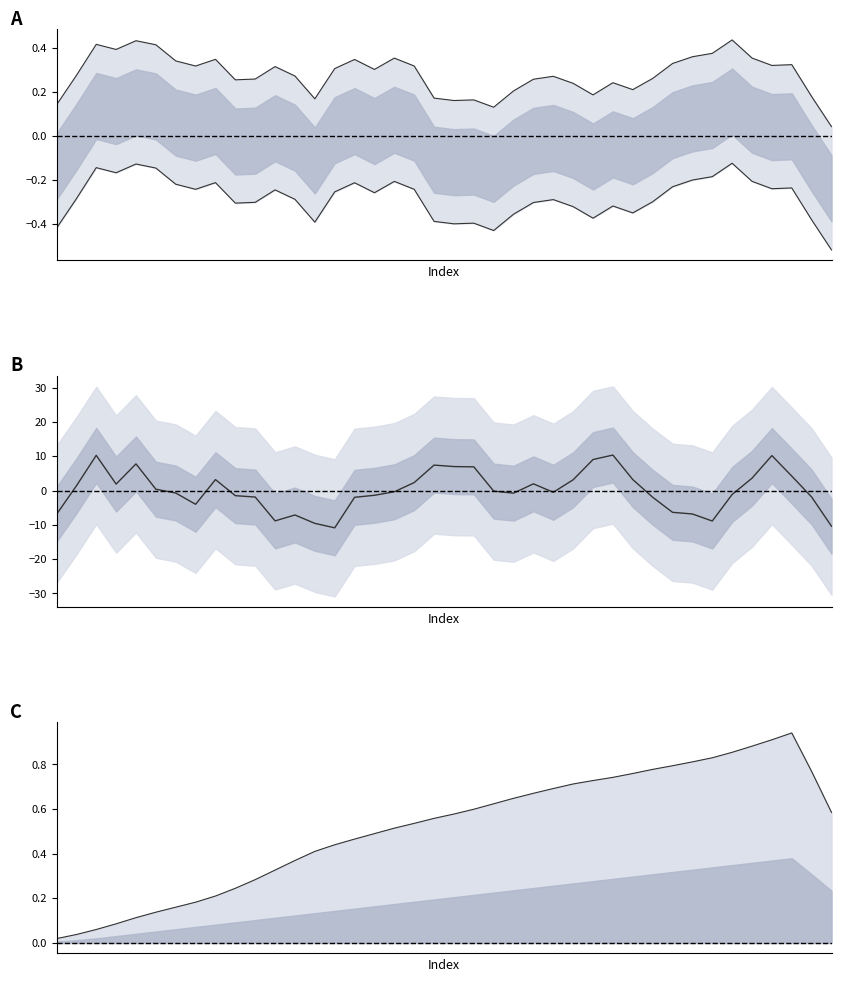

Which series has the largest range (max minus min)?

center line